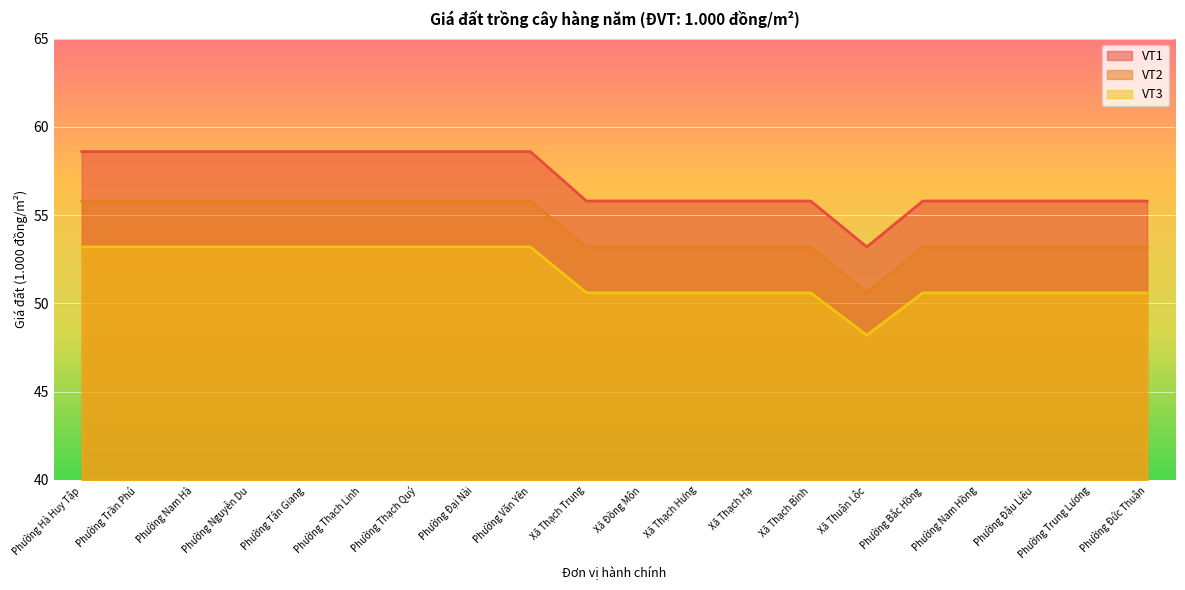

What is the average value of the VT3 series?

51.6